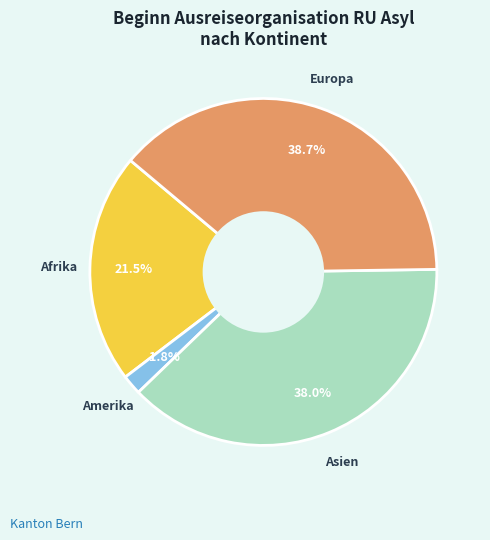

To the nearest percent, what is the average slice percentage?

25%